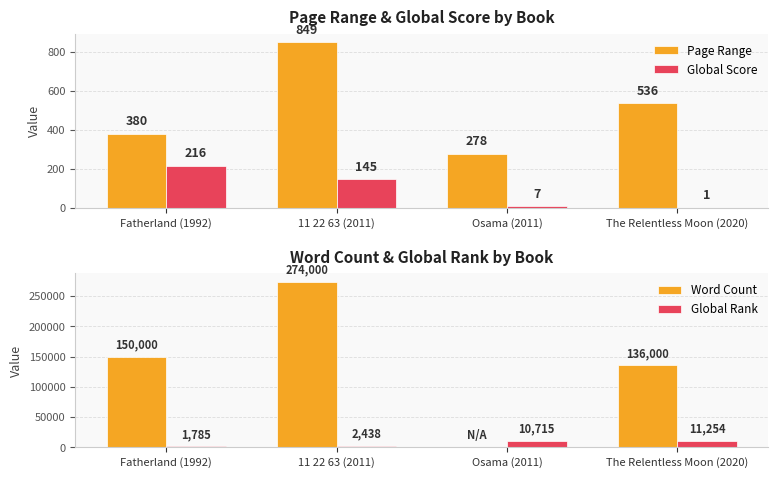

Is the value of Global Score at Osama (2011) greater than the value of Word Count at Fatherland (1992)?

No